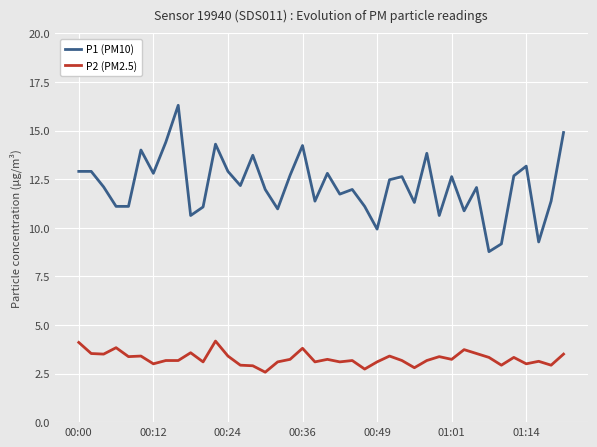

Reading left to right, what are all the values shown in this chart?

P1 (PM10): 12.9	12.9	12.1	11.1	11.1	14.0	12.8	14.4	16.3	10.6	11.1	14.3	12.9	12.2	13.7	12.0	11.0	12.7	14.2	11.4	12.8	11.7	12.0	11.1	9.9	12.5	12.6	11.3	13.8	10.6	12.6	10.9	12.1	8.8	9.2	12.7	13.2	9.3	11.4	14.9
P2 (PM2.5): 4.1	3.5	3.5	3.8	3.4	3.4	3.0	3.2	3.2	3.6	3.1	4.2	3.4	2.9	2.9	2.6	3.1	3.2	3.8	3.1	3.2	3.1	3.2	2.7	3.1	3.4	3.2	2.8	3.2	3.4	3.2	3.7	3.5	3.3	2.9	3.3	3.0	3.1	2.9	3.5